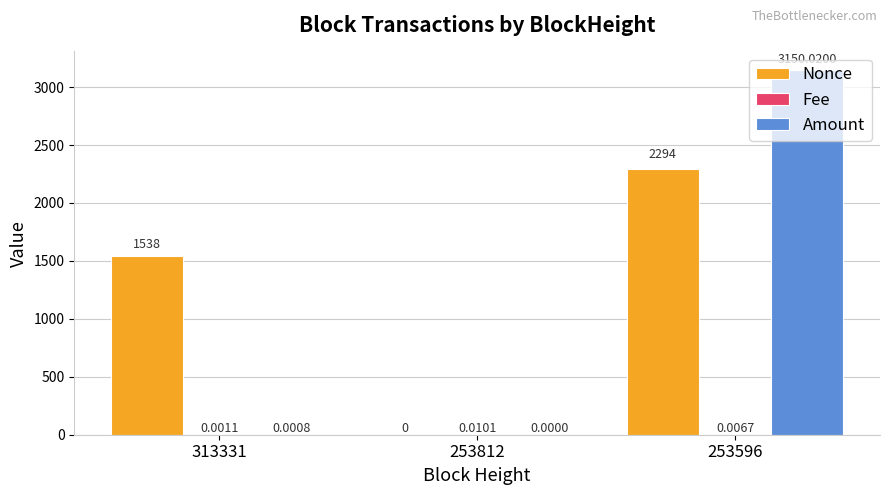

What is the average value of the Amount series?

1050.0